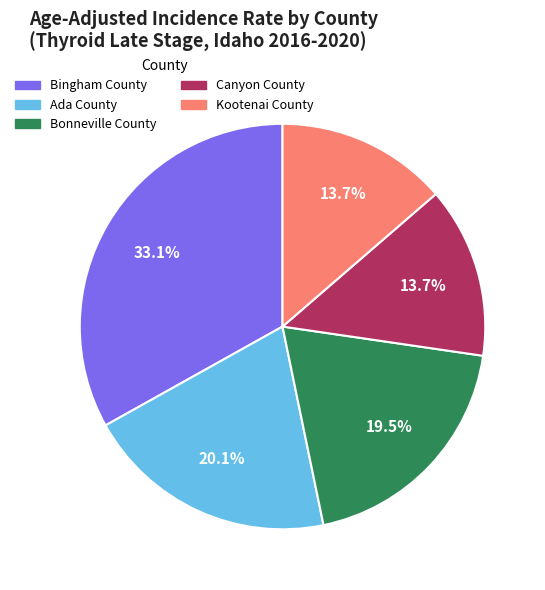

Which category has the biggest portion of the pie?

Bingham County